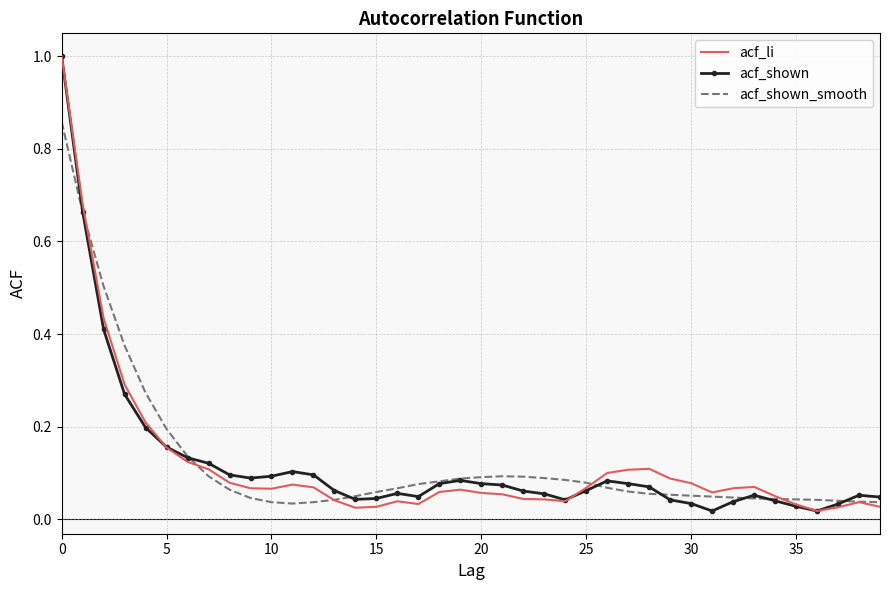

What is the maximum value shown in the chart?

1.0